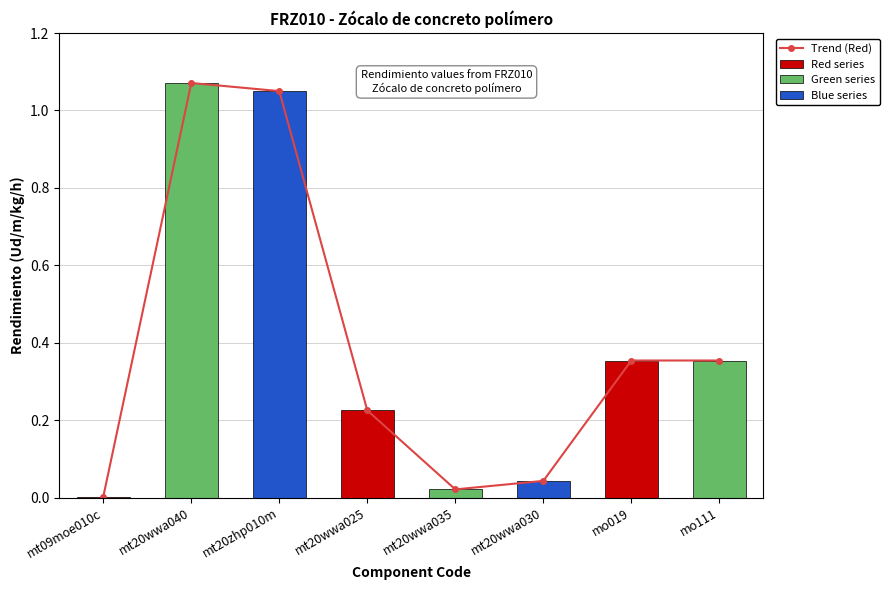

Reading left to right, what are all the values shown in this chart?

0.0	1.1	1.1	0.2	0.0	0.0	0.4	0.4